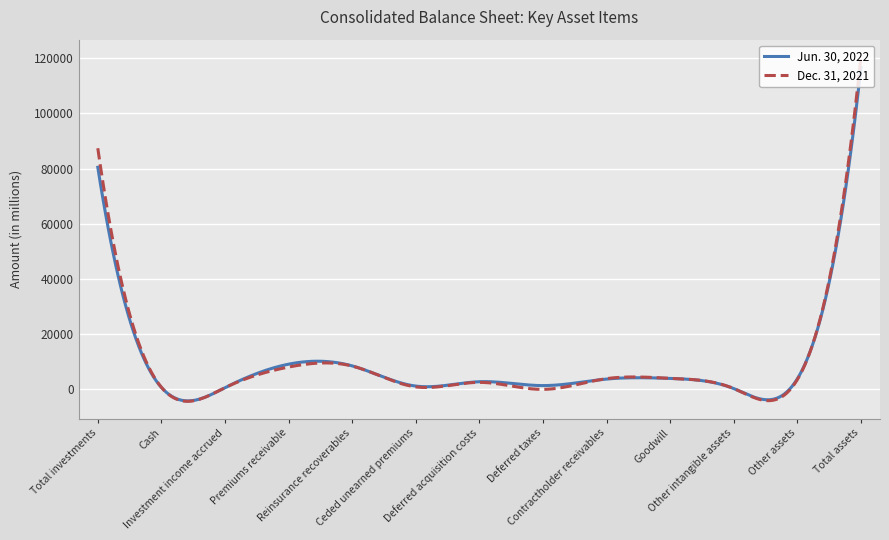

What is the minimum value shown in the chart?

-4322.8